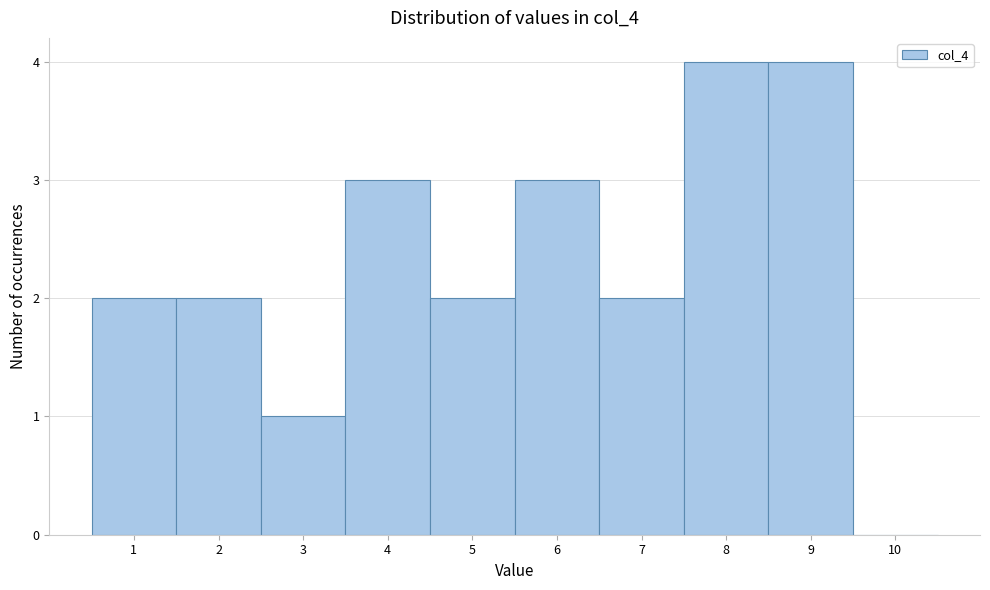

Reading left to right, transcribe this chart: for each bar, give the range it covers on the x-axis and its height. The values are not printed on the chart, so give them approximately, as read against the axis.

0.5 to 1.5: 2
1.5 to 2.5: 2
2.5 to 3.5: 1
3.5 to 4.5: 3
4.5 to 5.5: 2
5.5 to 6.5: 3
6.5 to 7.5: 2
7.5 to 8.5: 4
8.5 to 9.5: 4
9.5 to 10.5: 0